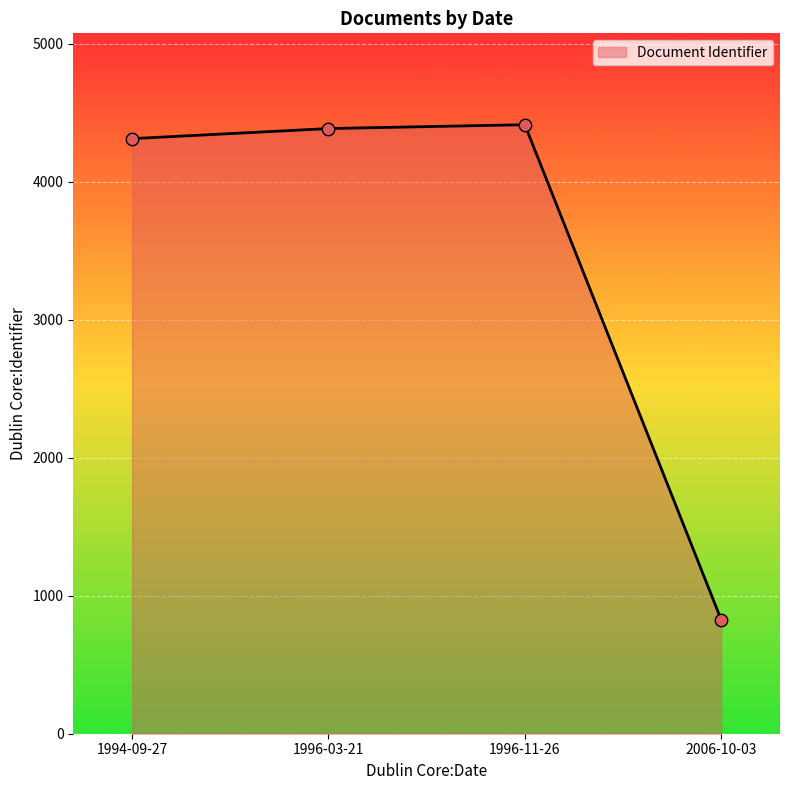

What is the ratio of the value at 1996-03-21 to the value at 2006-10-03?

5.3